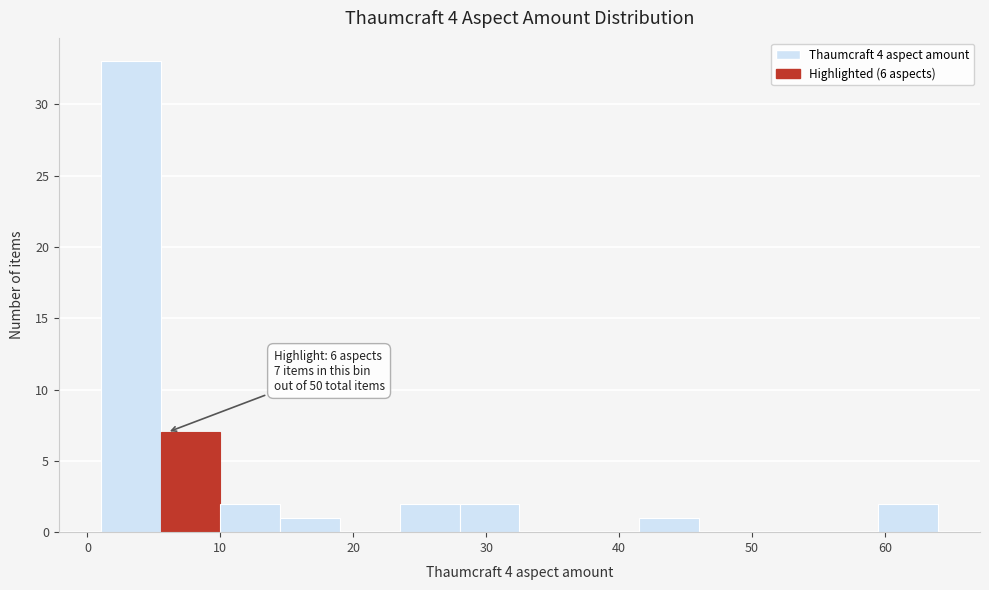

Which range on the x-axis has the tallest bar?

1.0 to 5.5